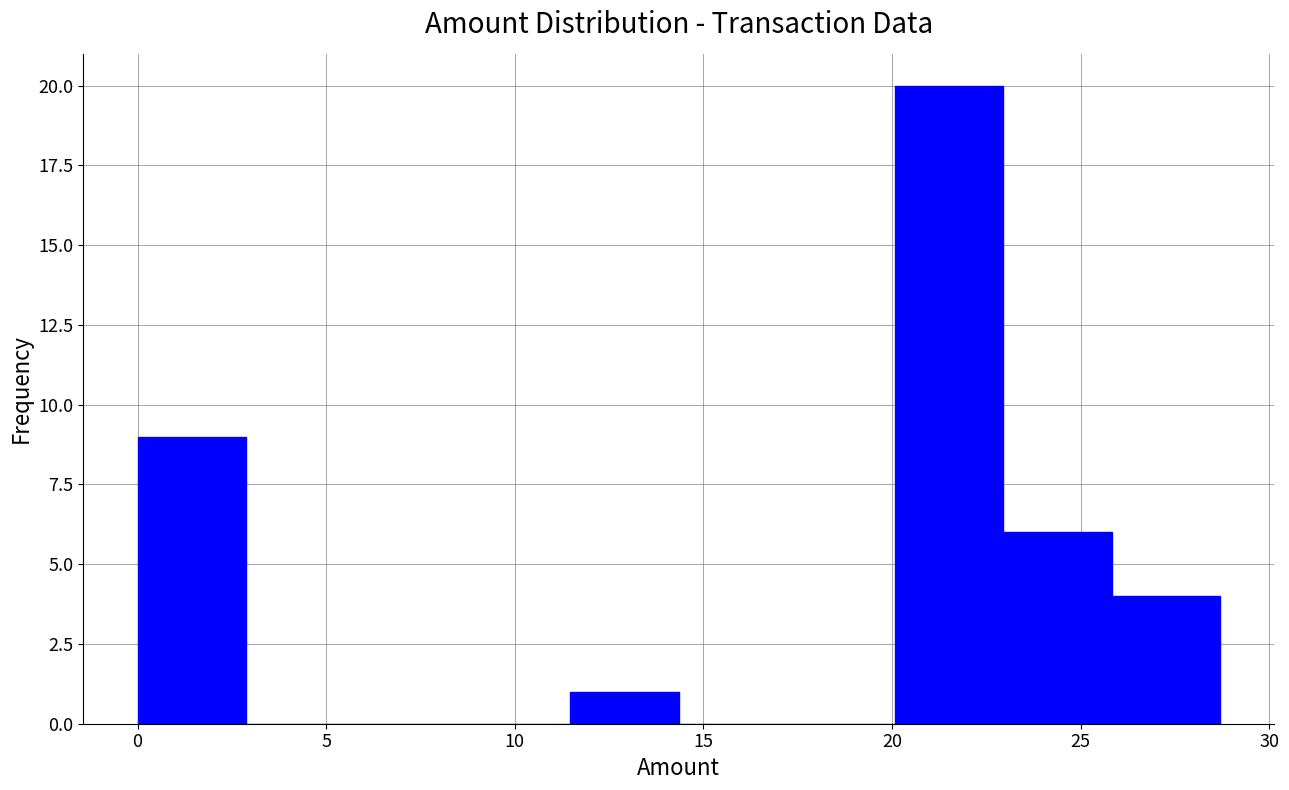

How tall is the bar that spans 0.0 to 3.0 on the x-axis? Neither the bar edges nor the heights are printed on the chart, so give them approximately, as read against the axes.

9